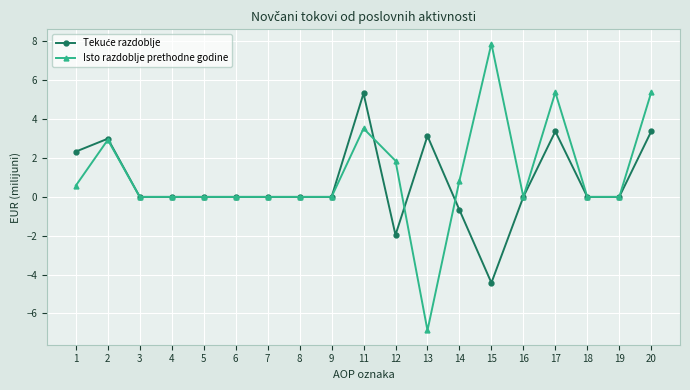

Which series has the widest spread of values?

Isto razdoblje prethodne godine